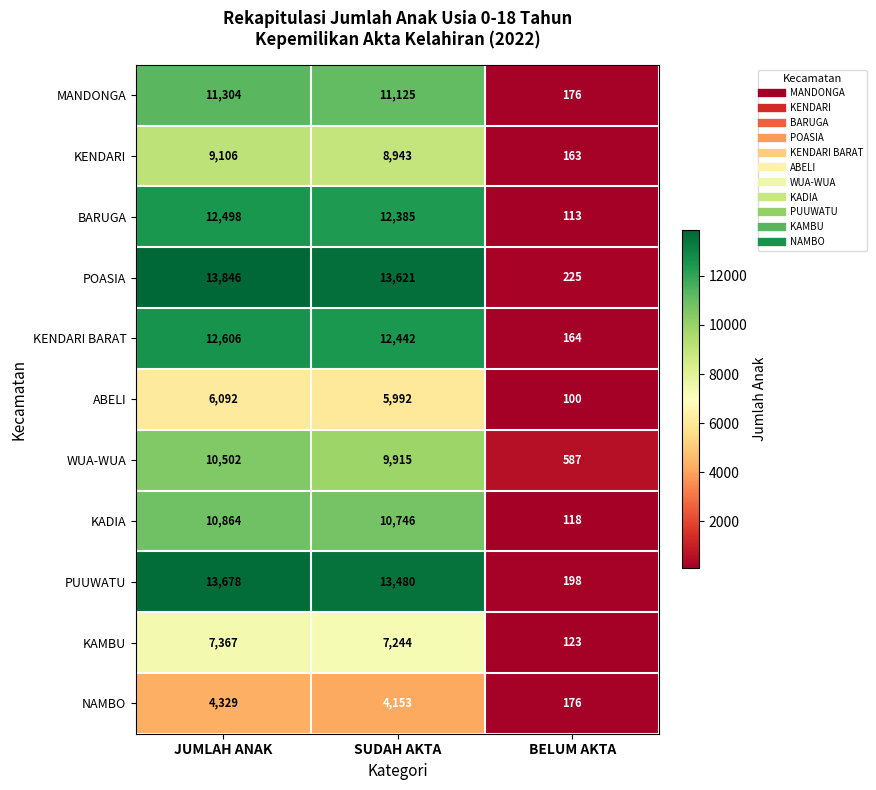

Is it true that KAMBU equals 123 at BELUM AKTA?

True